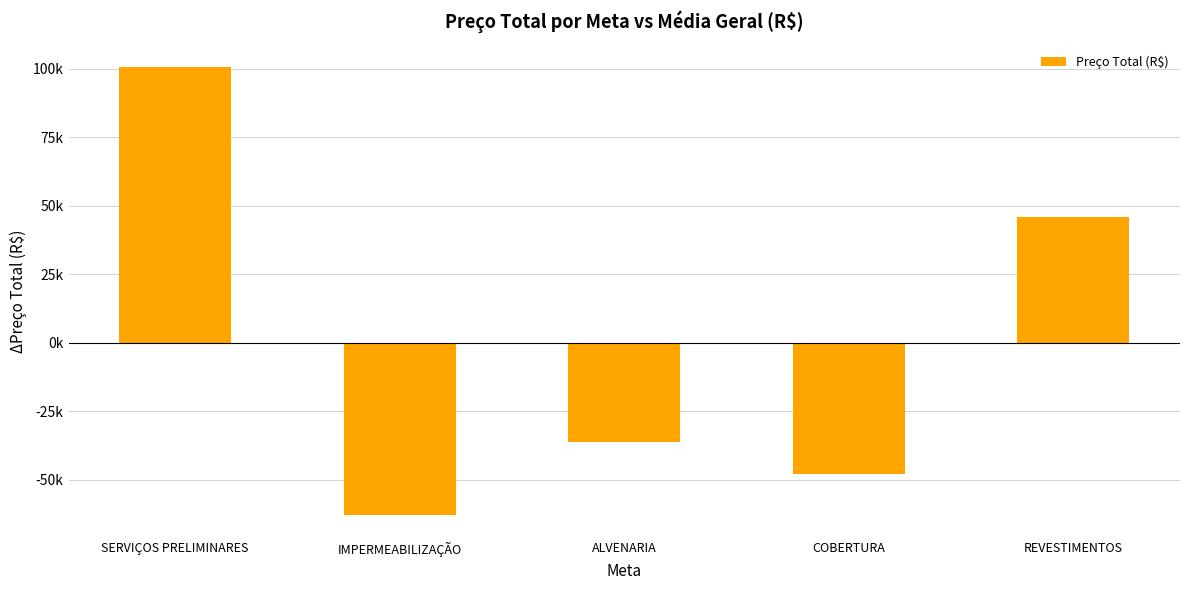

What position from the right is REVESTIMENTOS?

1